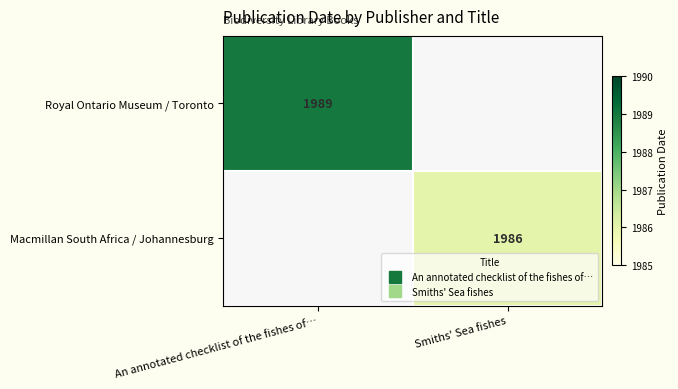

True or false: Royal Ontario Museum / Toronto has a value of 0 at Smiths' Sea fishes.

True